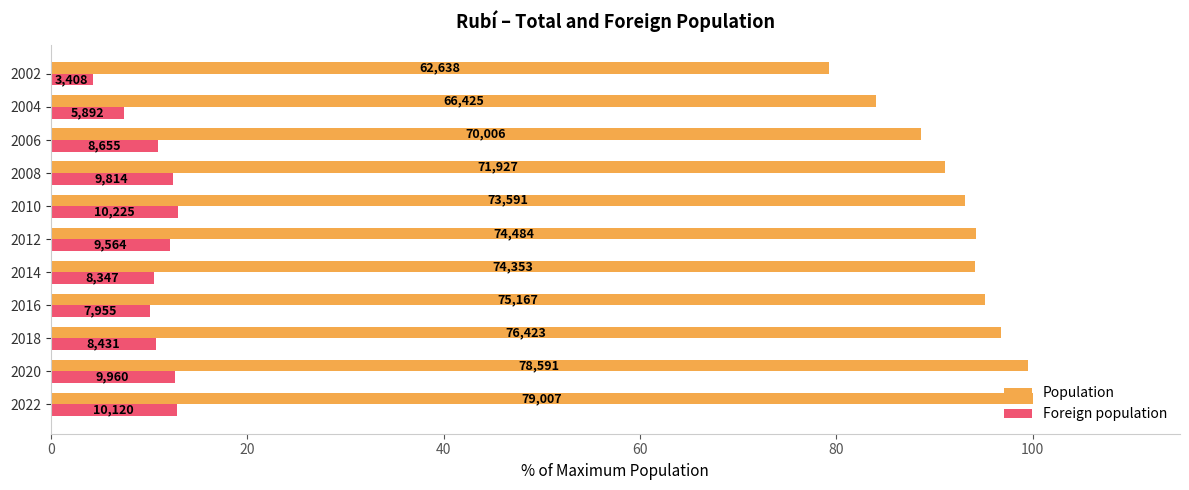

What are all the series names shown in the legend?

Population, Foreign population